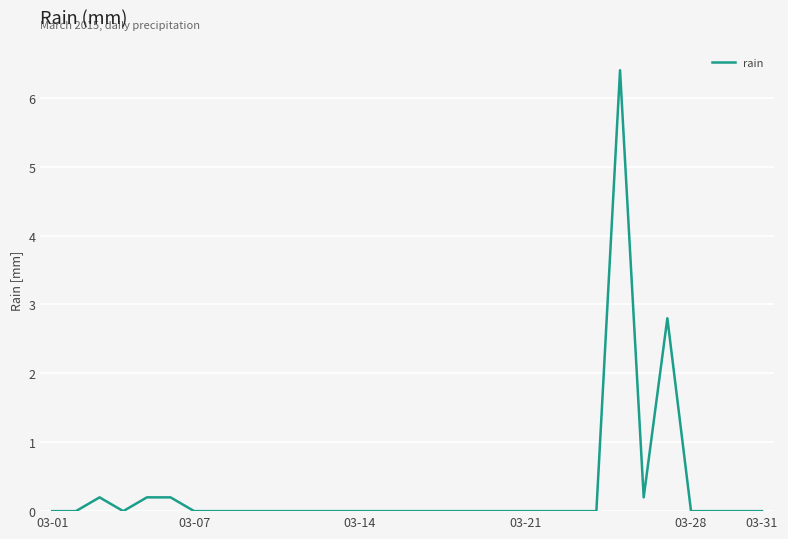

What is the maximum value shown in the chart?

6.4